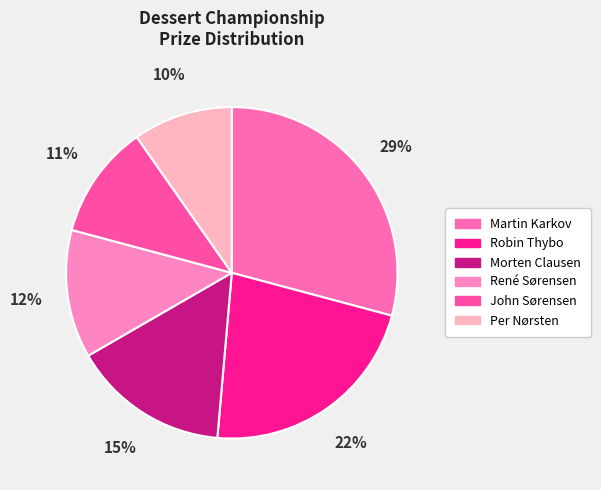

Is it true that Robin Thybo is 22% of the pie?

True